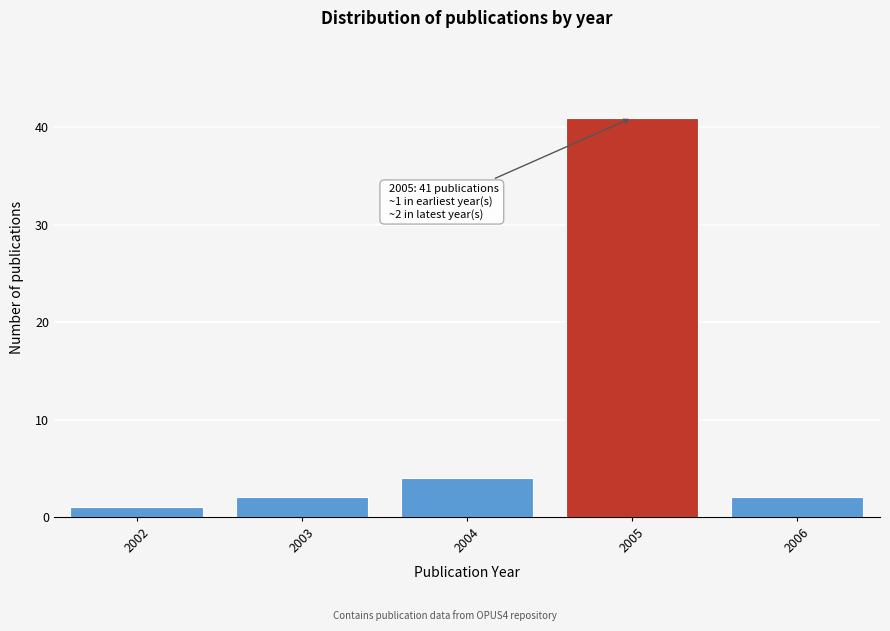

Over which range of the x-axis is the bar tallest?

2004.5 to 2005.5